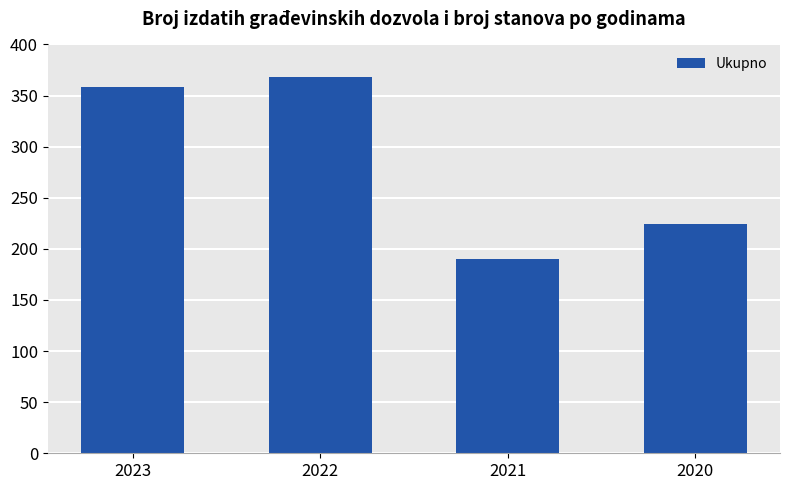

The value at 2020 is 224. True or false?

True